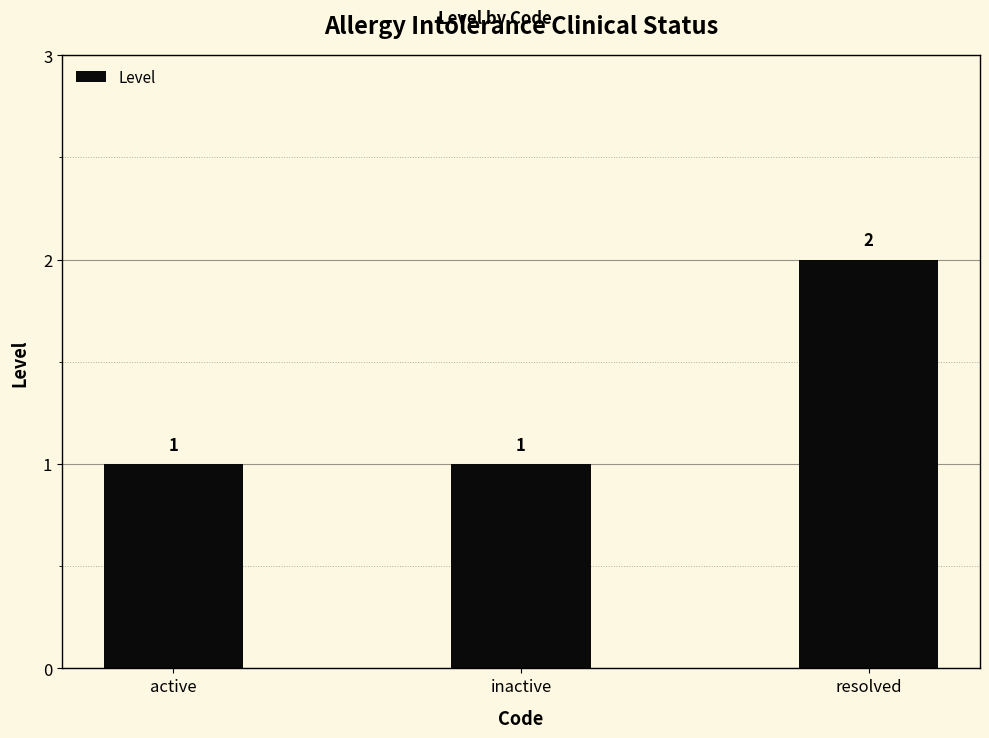

What is the sum of all values?

4